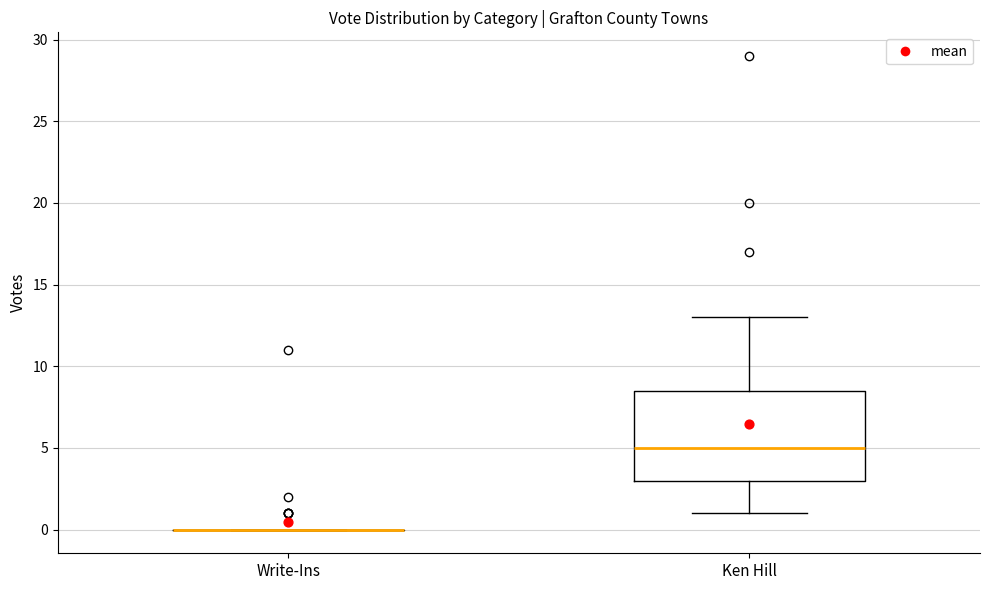

Comparing the boxes themselves (not the whiskers), which one is the tallest?

Ken Hill